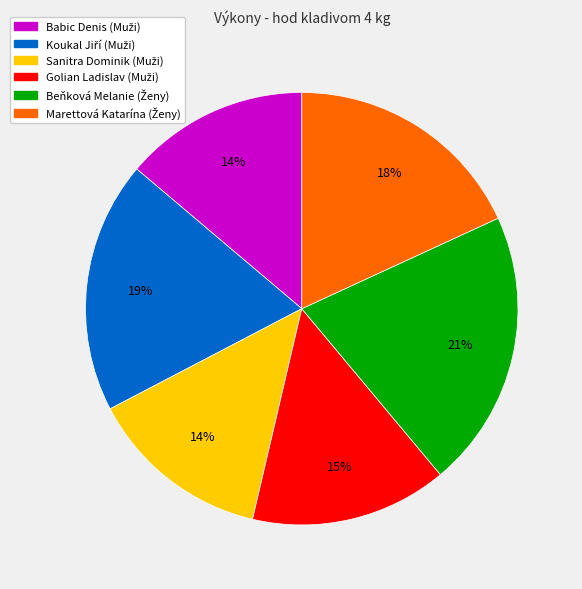

Is there a majority slice in this chart?

No